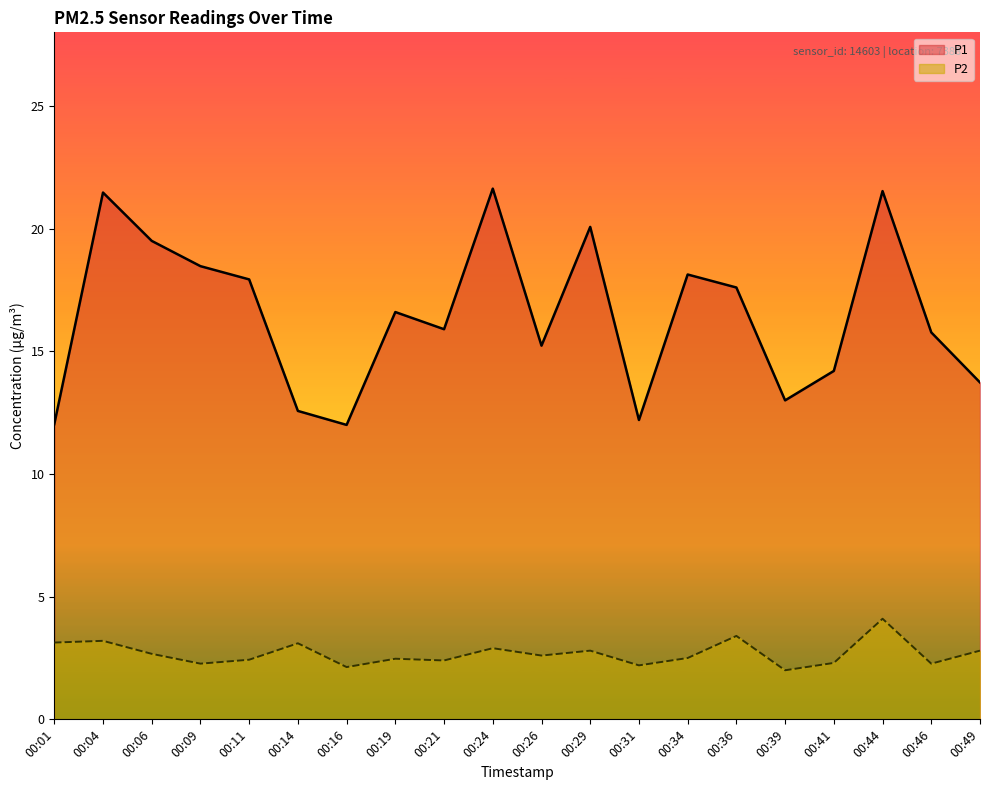

The P2 series shows 3.1 at 00:01. True or false?

True